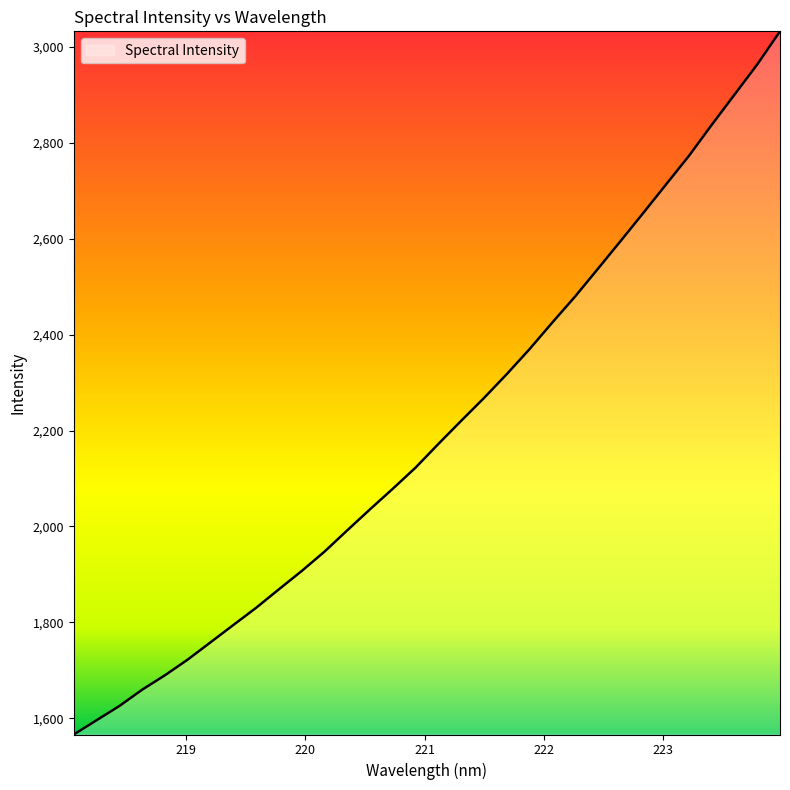

What is the difference between the maximum and minimum values?

1466.5